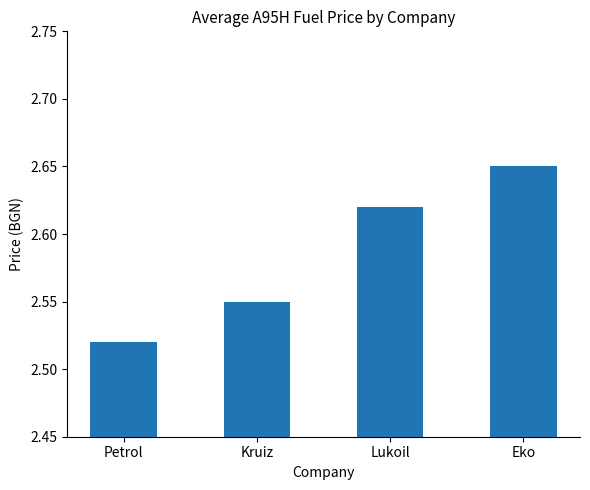

Which has a higher value, Kruiz or Petrol?

Kruiz